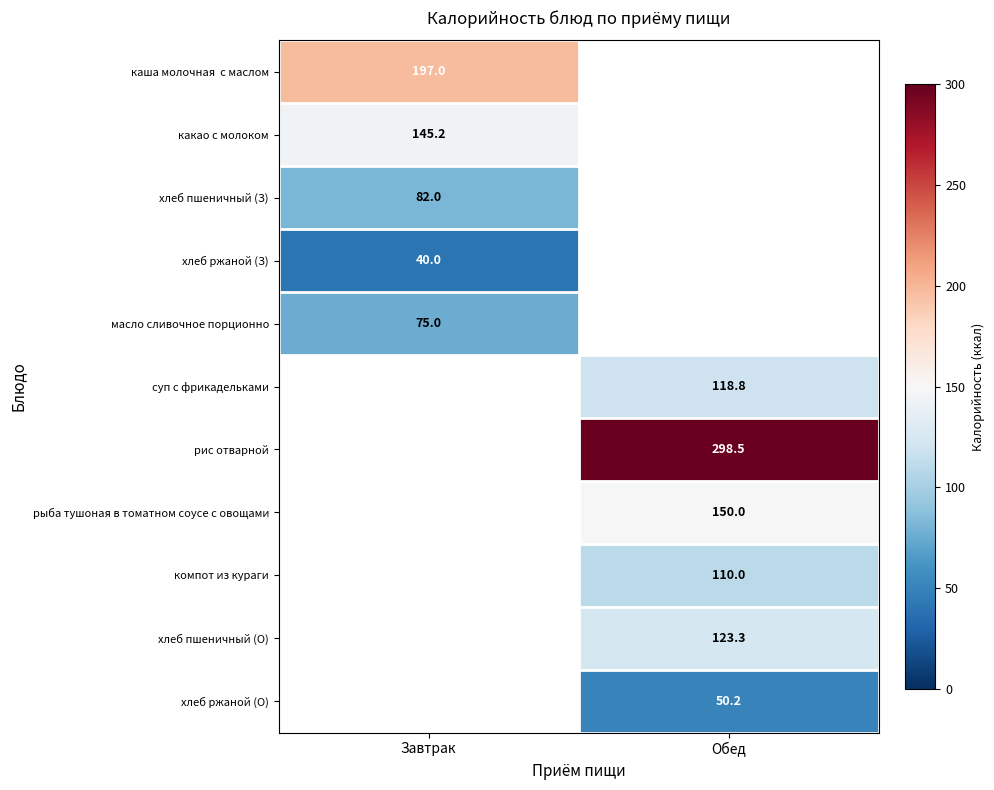

Which category has the lowest value across all series?

Завтрак